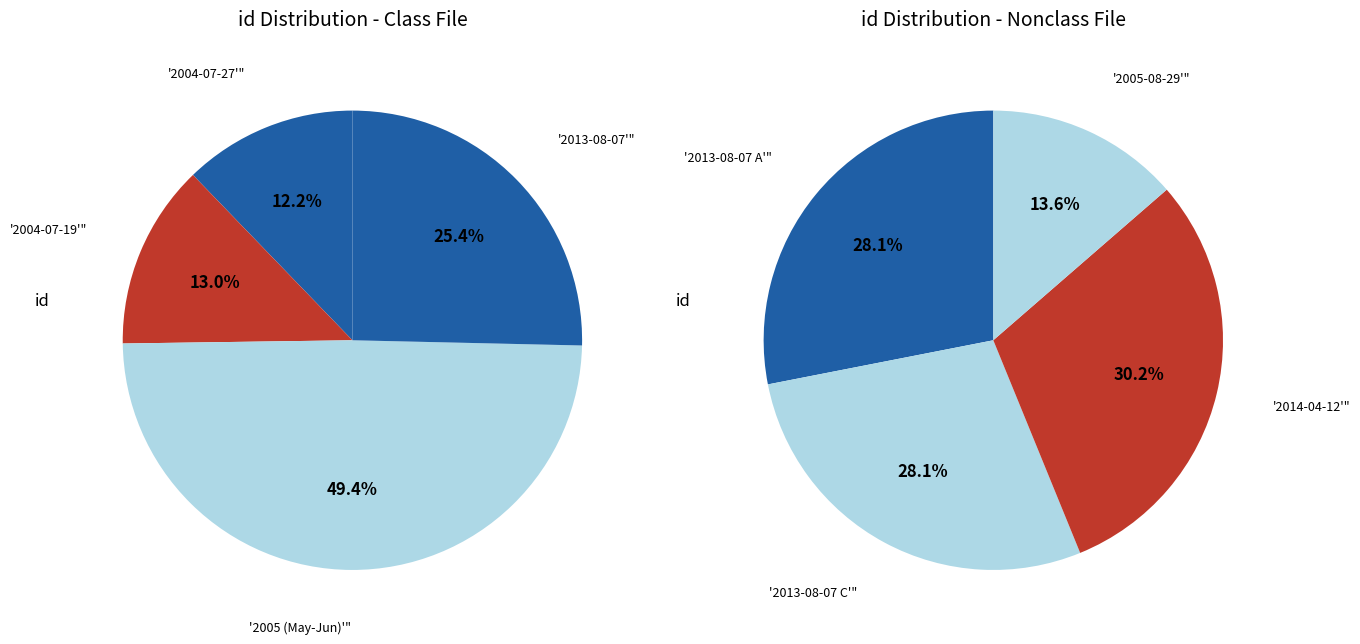

Does any single category account for the majority?

No